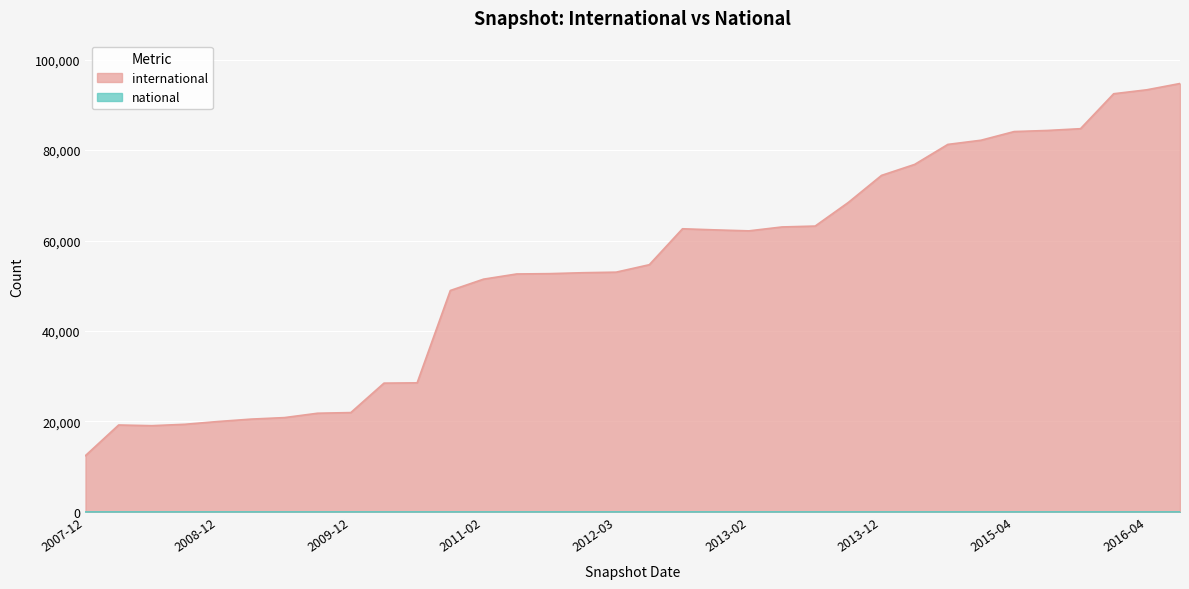

The international series shows 28457 at 2010-04-01. True or false?

True